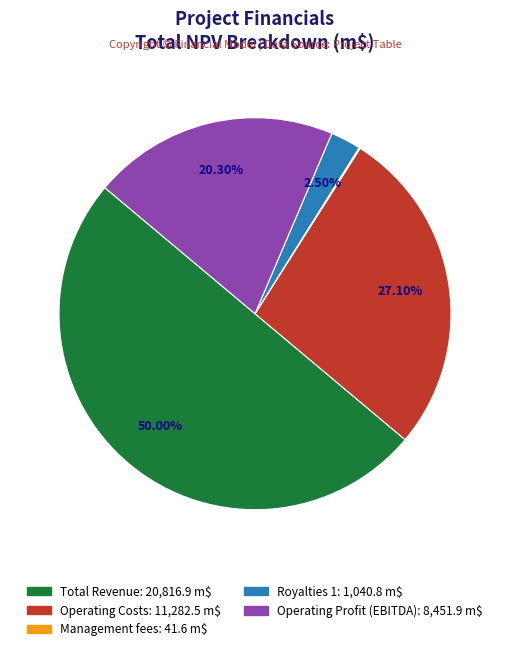

Combined, do Royalties 1 and Operating Profit (EBITDA) account for over 50%?

No